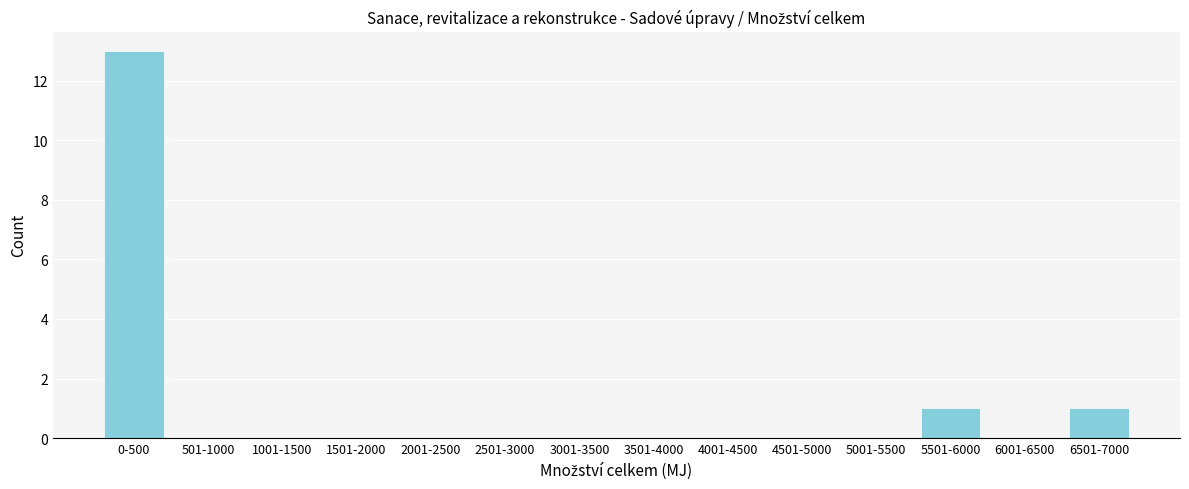

Reading right to left, transcribe all the data shown in this chart.

6501-7000=1	6001-6500=0	5501-6000=1	5001-5500=0	4501-5000=0	4001-4500=0	3501-4000=0	3001-3500=0	2501-3000=0	2001-2500=0	1501-2000=0	1001-1500=0	501-1000=0	0-500=13